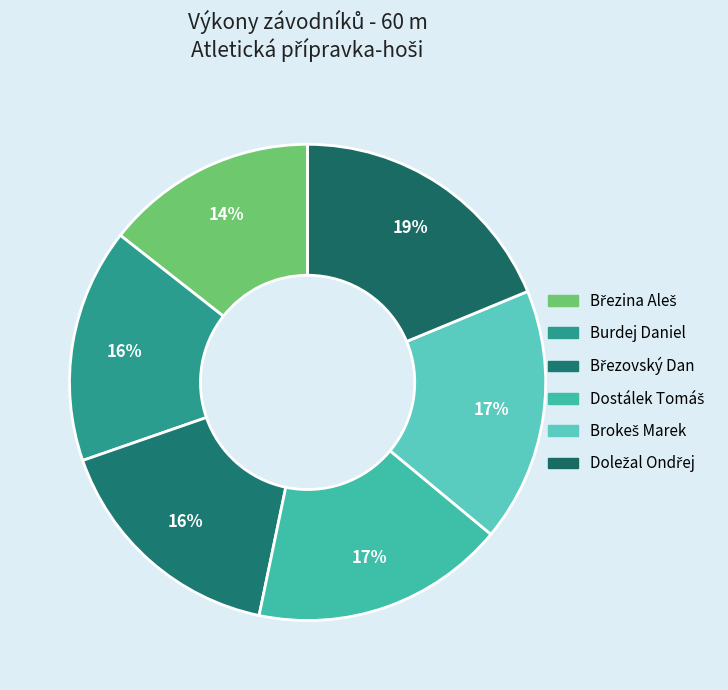

What is the change in value from Březina Aleš to Dostálek Tomáš?

+1.7